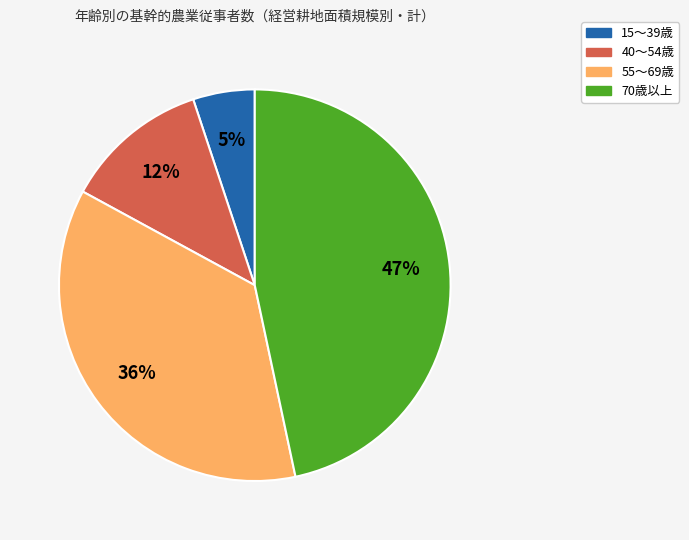

How many segments does this pie chart have?

4